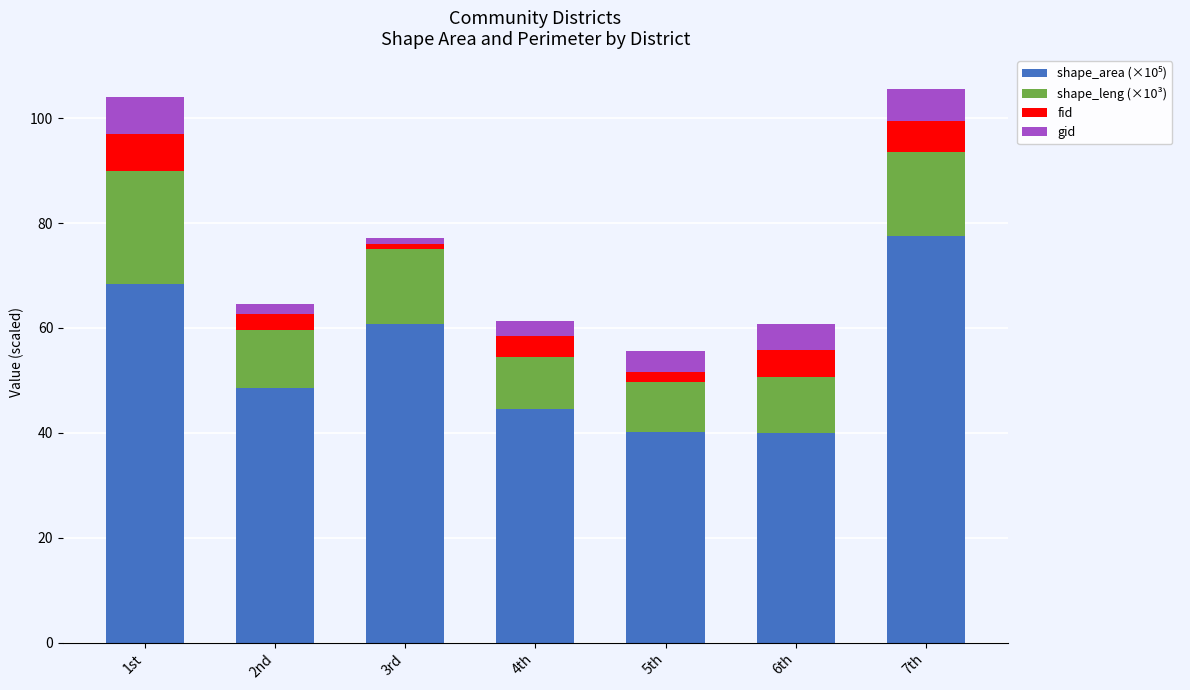

What is the total value across all series at 4th?

61.4